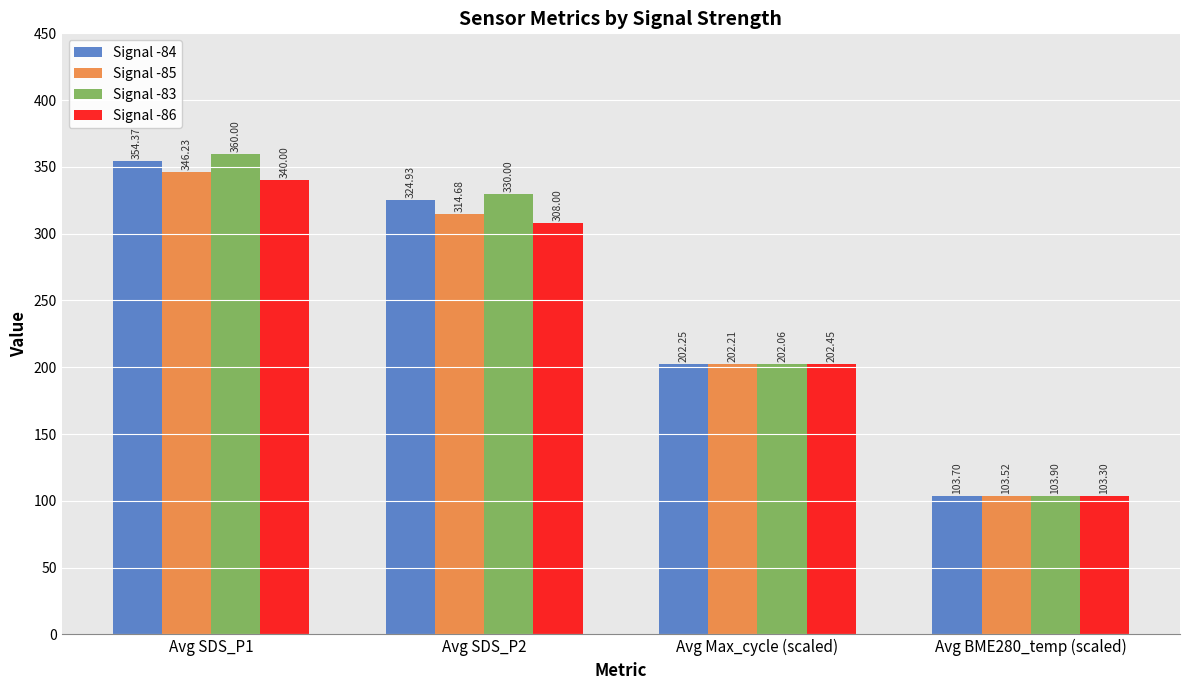

Which series has the widest spread of values?

Signal -83